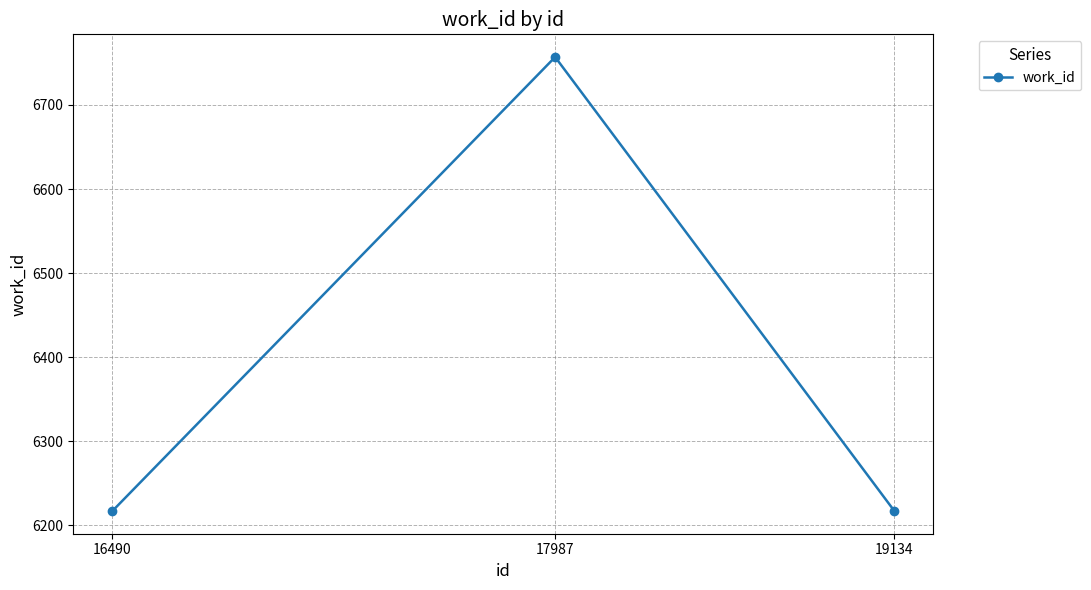

What is the value of the 2nd point from the left?

6757